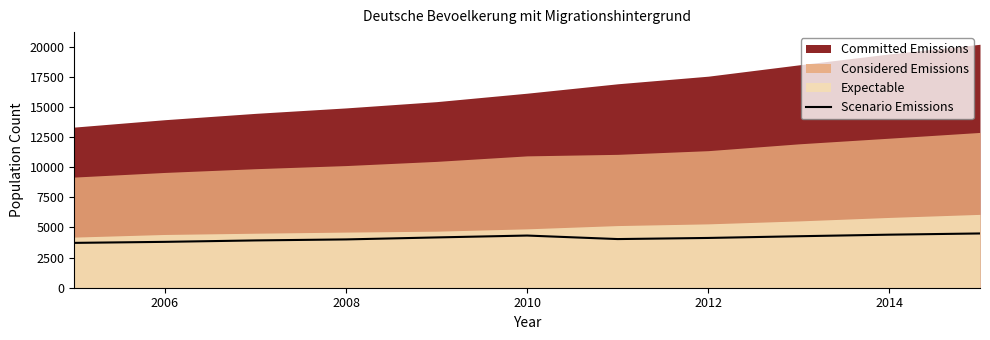

The Scenario Emissions series shows 6641 at 2012. True or false?

False